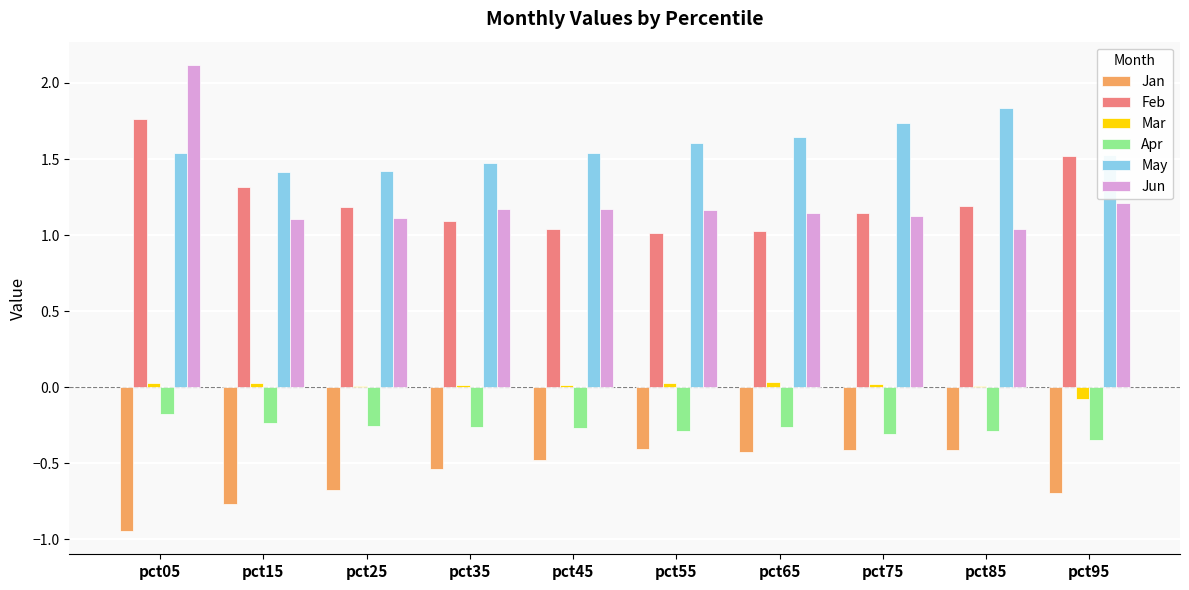

True or false: Apr has a value of -0.3 at pct55.

True